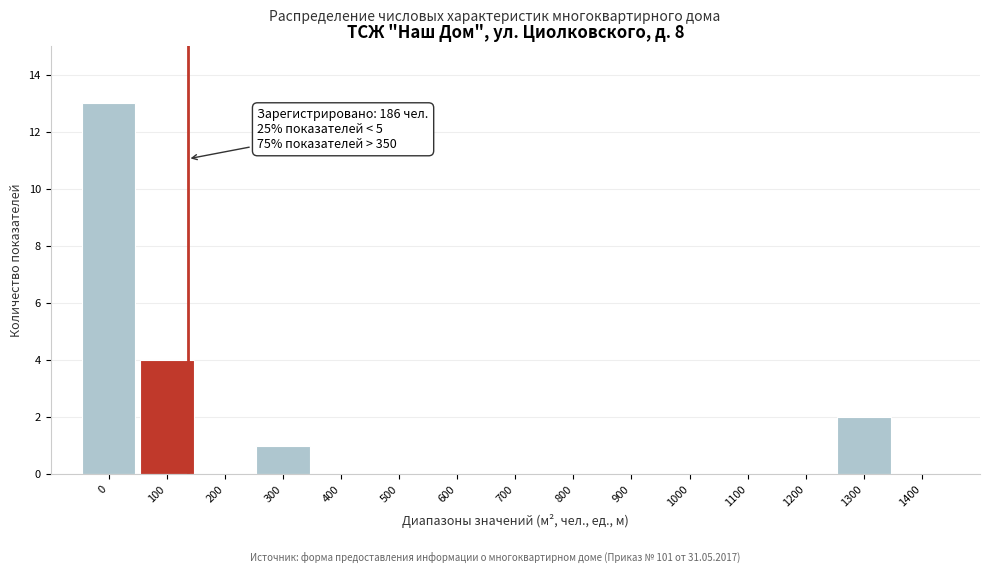

Reading left to right, list all the values displayed in this chart.

0=13	100=4	200=0	300=1	400=0	500=0	600=0	700=0	800=0	900=0	1000=0	1100=0	1200=0	1300=2	1400=0